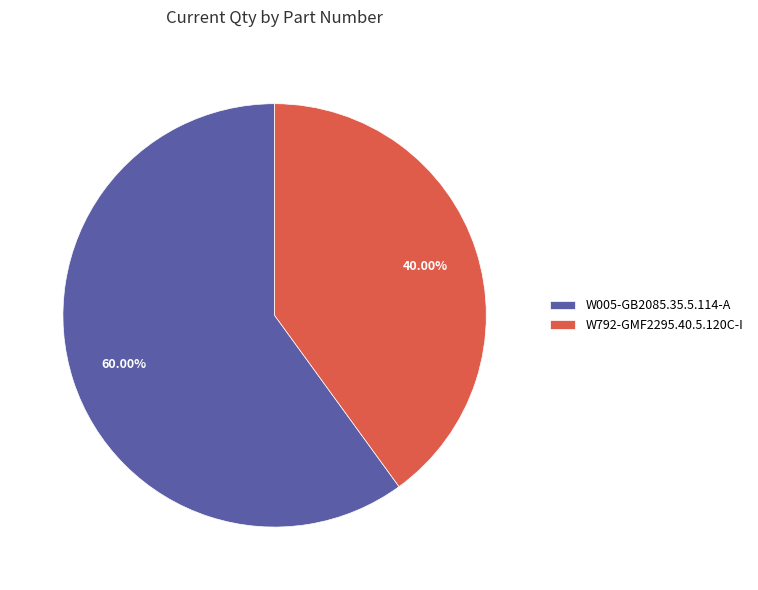

Which slice is the smallest?

W792-GMF2295.40.5.120C-I